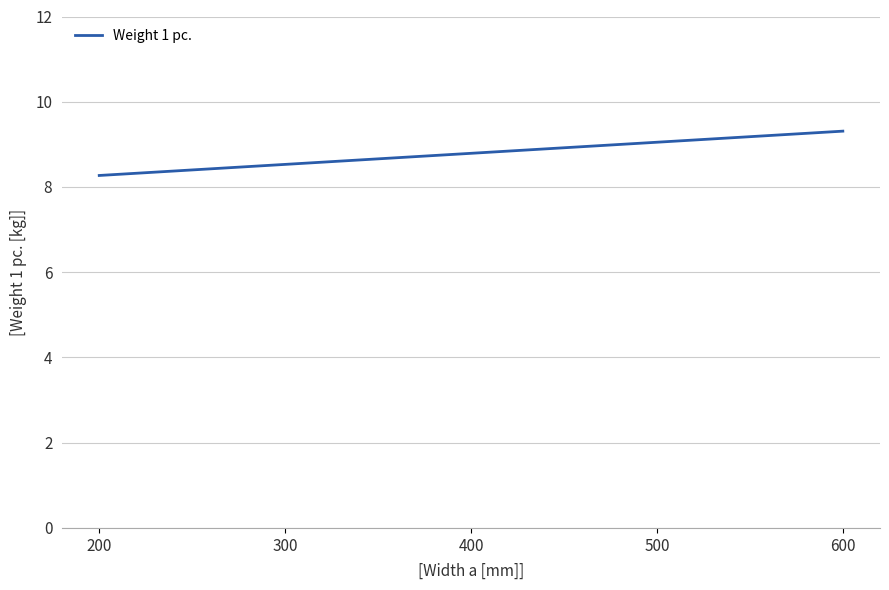

List the labels in order of value, smallest first.

200, 300, 400, 500, 600